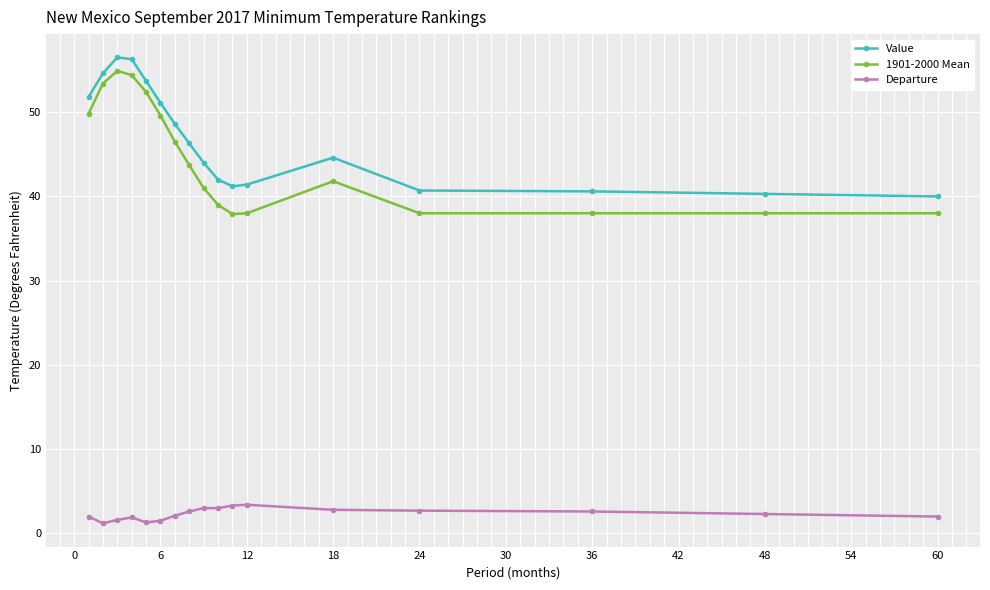

Which series has the widest spread of values?

1901-2000 Mean